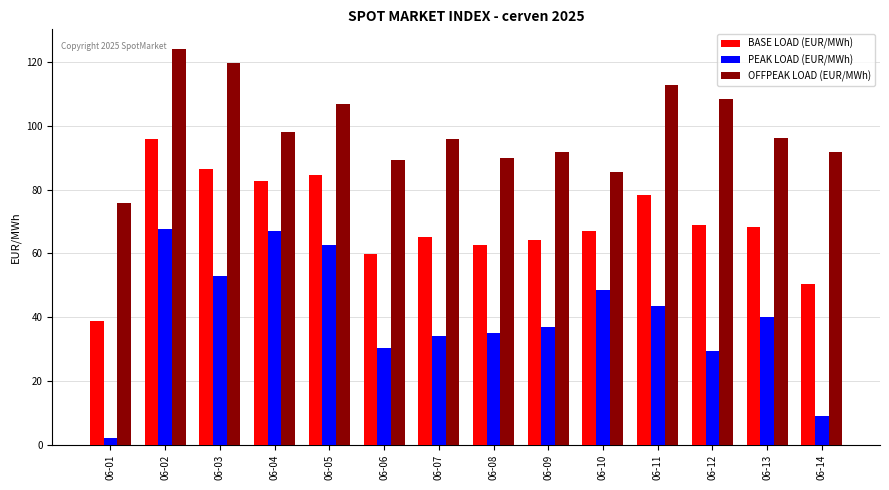

Is the value of OFFPEAK LOAD (EUR/MWh) at 06-07 greater than the value of BASE LOAD (EUR/MWh) at 06-14?

Yes